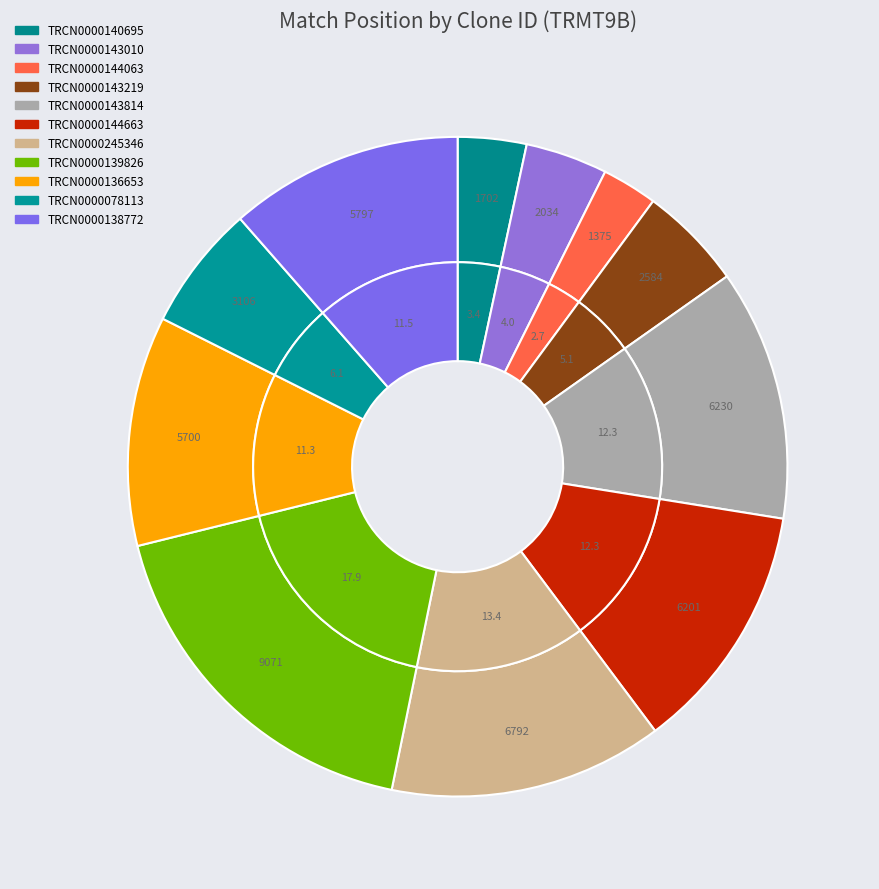

How many slices are in this pie chart?

11